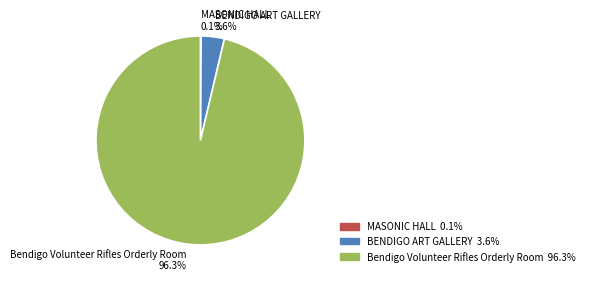

To the nearest percent, what is the difference between the largest and smallest slice percentages?

96%